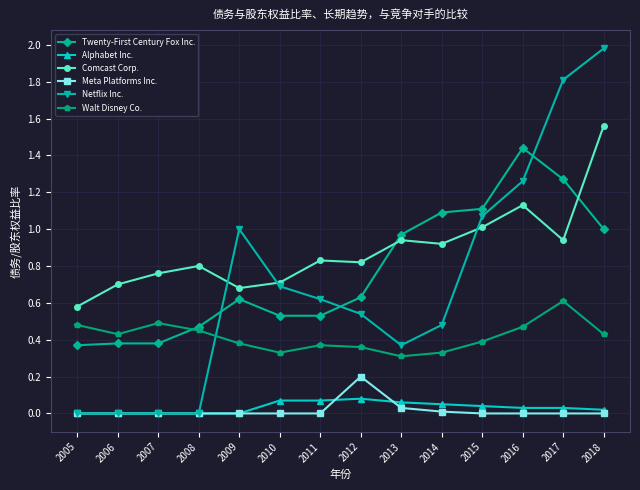

Which series has the largest total across all categories?

Comcast Corp.